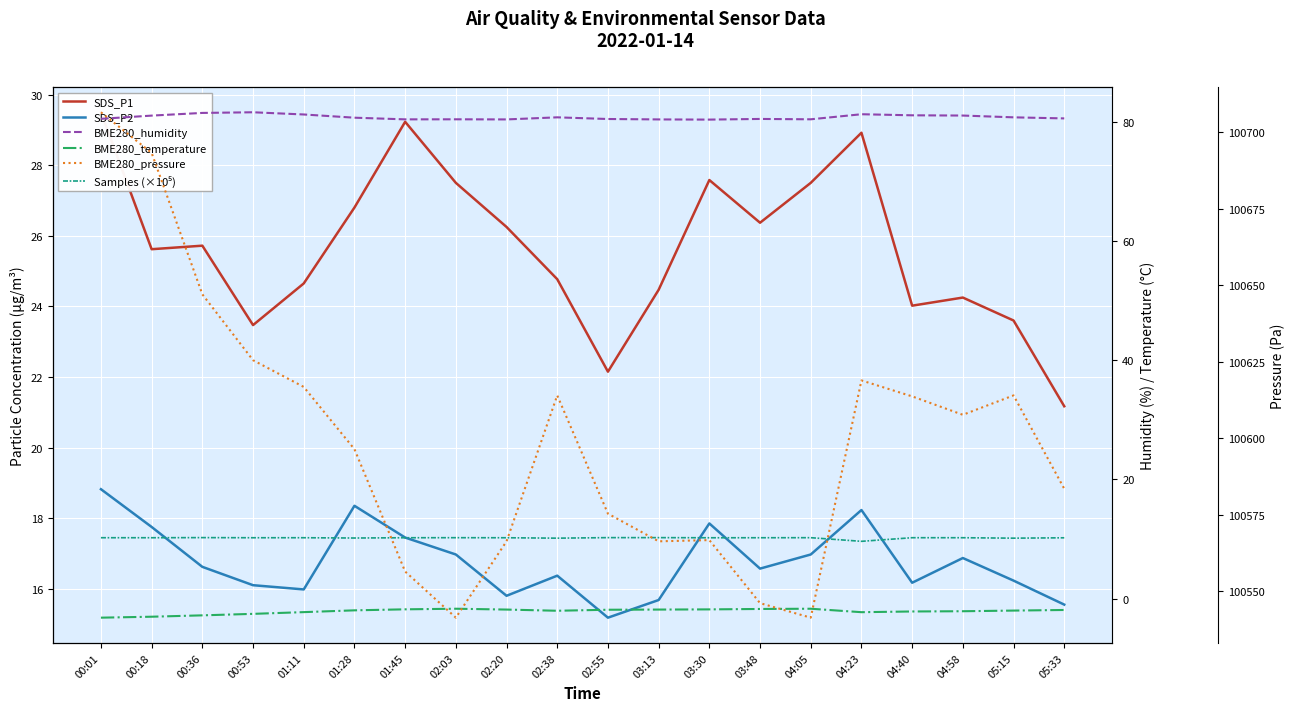

What is the label of the 16th point from the left?

04:23